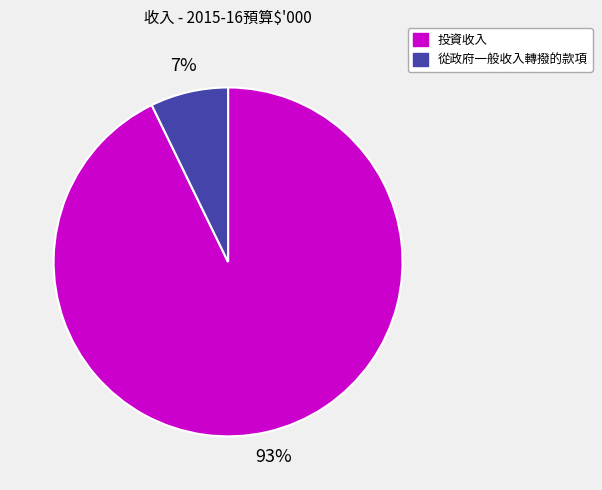

To the nearest percent, what is the average slice percentage?

50%